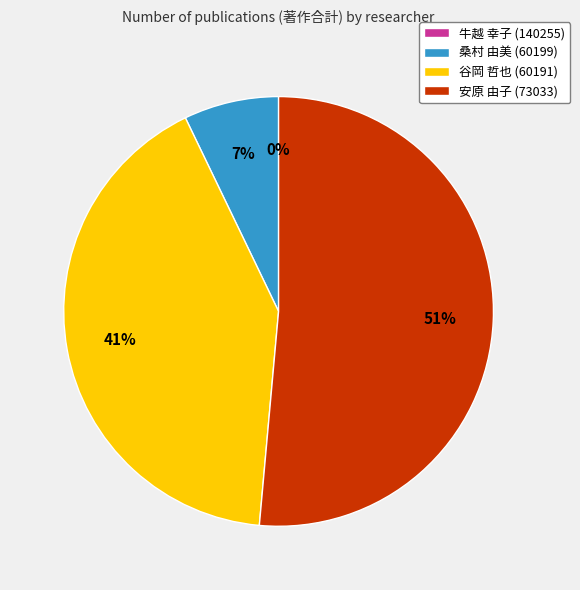

How many slices are in this pie chart?

4